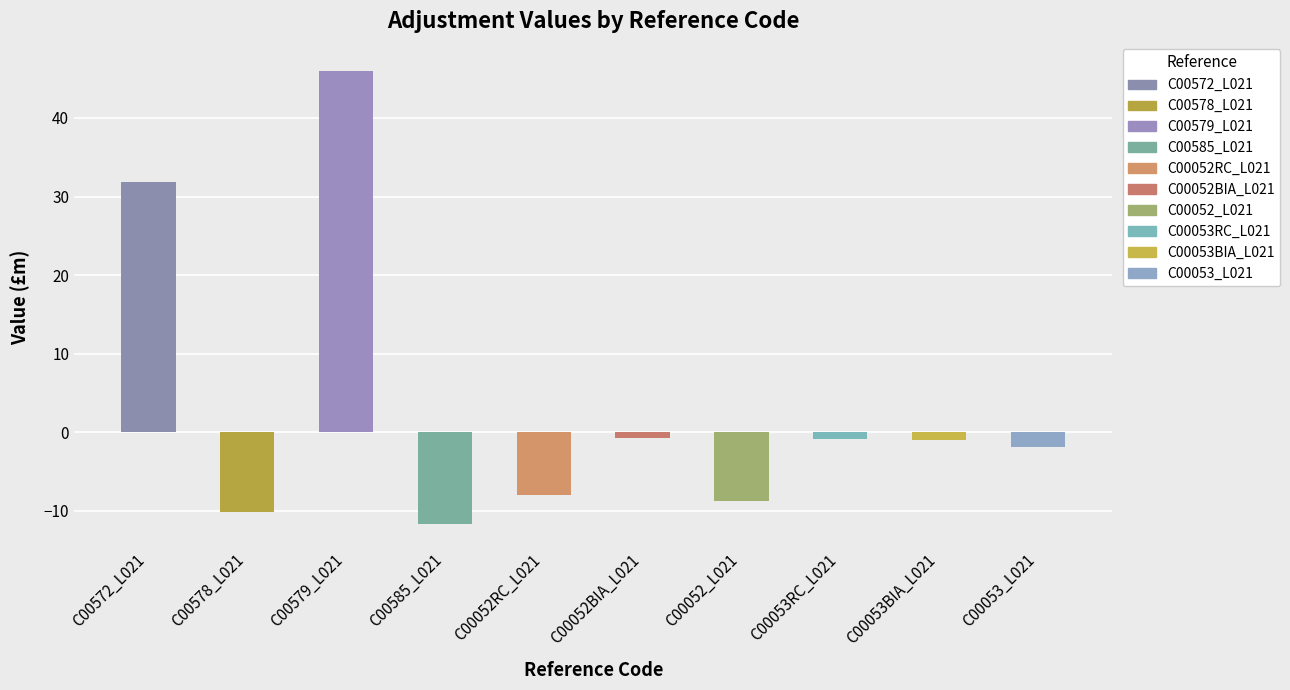

Which label corresponds to the smallest value in the chart?

C00585_L021